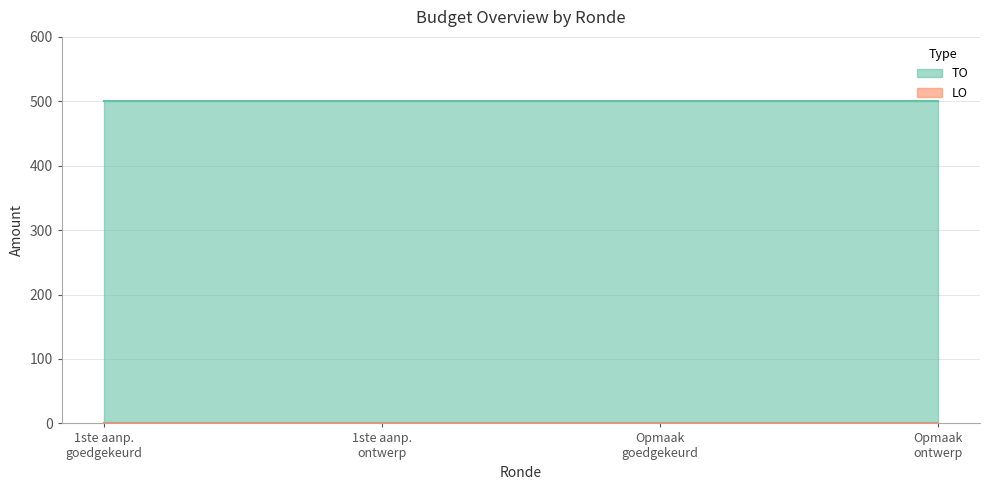

Which has a higher value, 2023 1ste aanpassing – goedgekeurd or 2023 Opmaak – goedgekeurd?

2023 1ste aanpassing – goedgekeurd